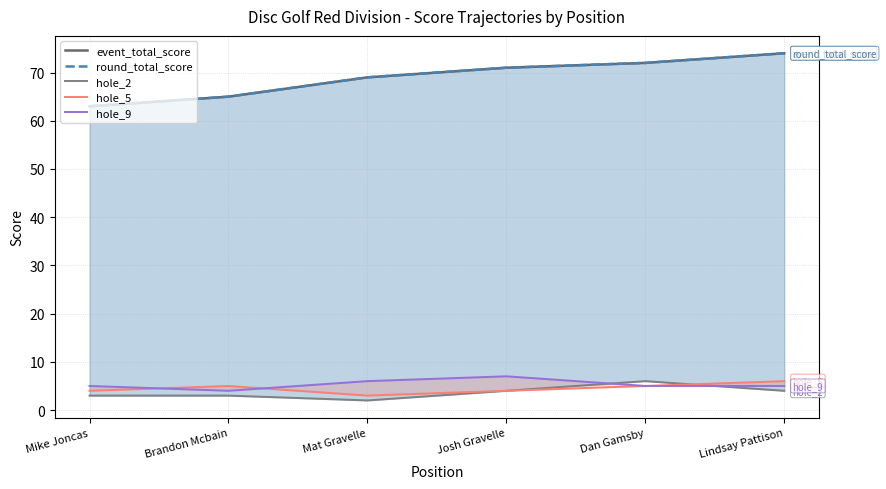

What is the label of the 1st point from the right?

Lindsay Pattison